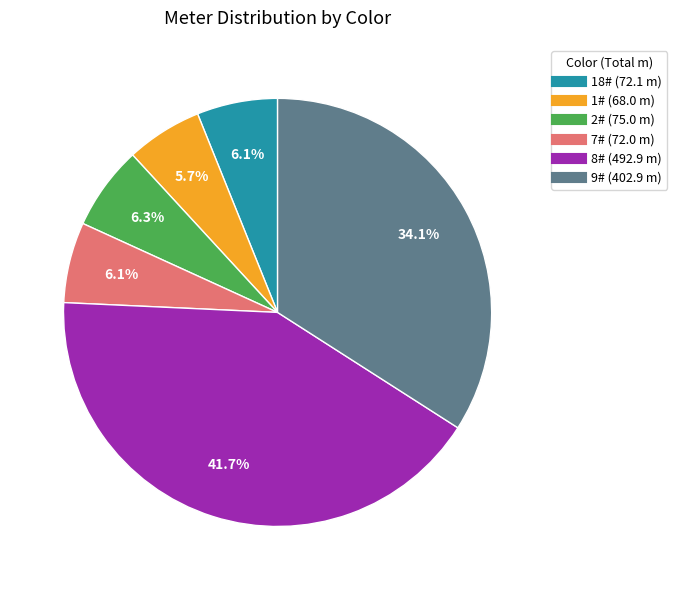

To the nearest percent, what is the difference between the largest and smallest slice percentages?

36%